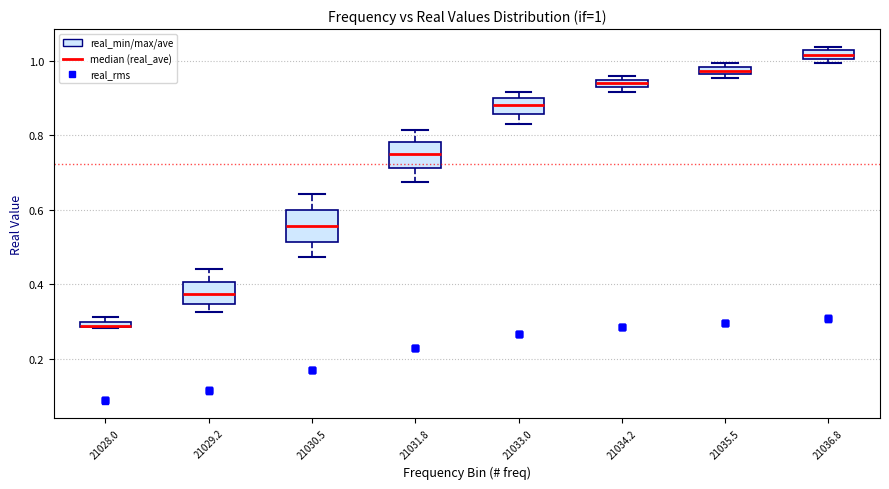

Which box's median line is the lowest?

21028.0